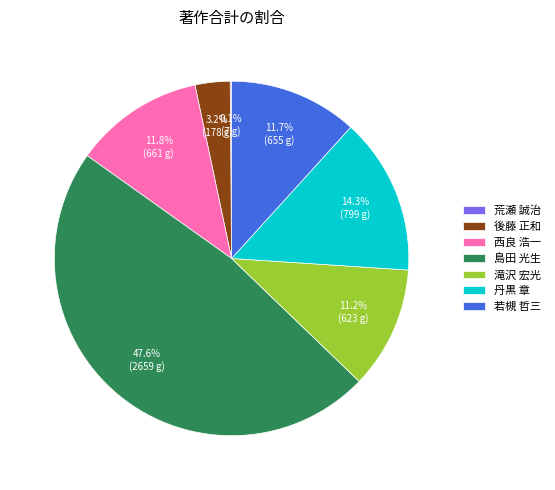

To the nearest percent, what percentage of the pie is 若槻 哲三?

12%